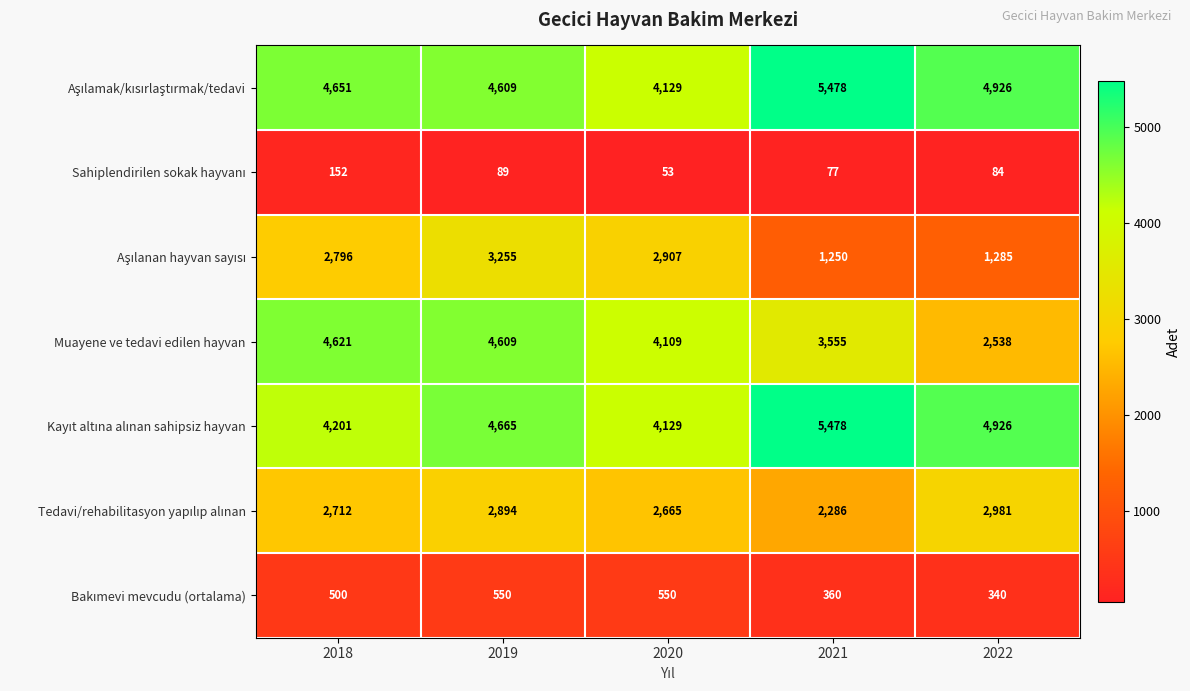

What is the spread (max minus min) of values at 2019?

4576